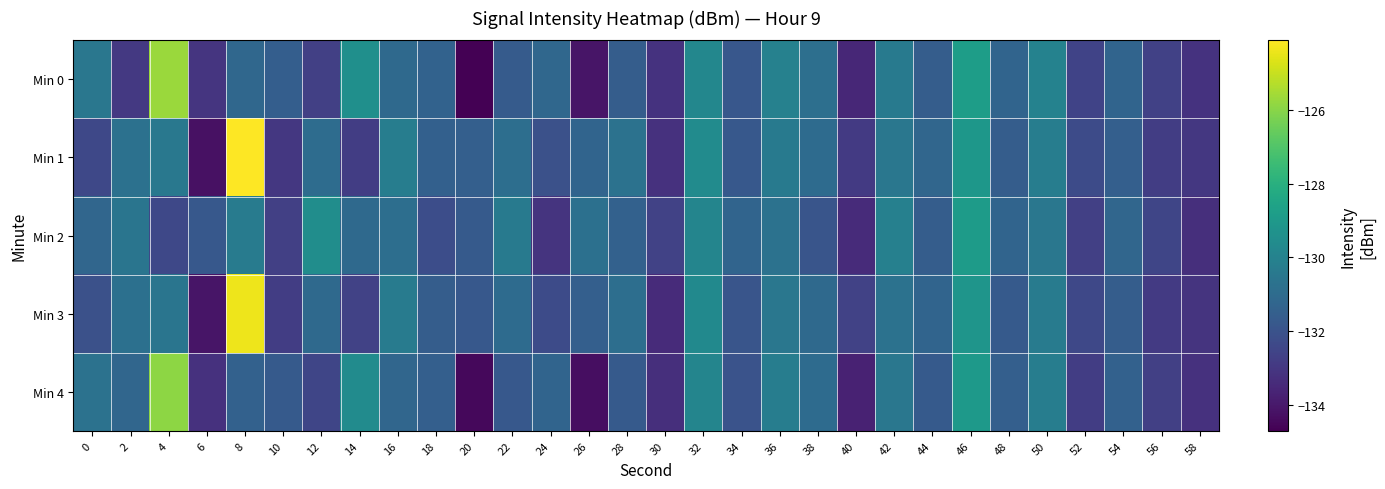

Rank the series at 32 from highest to lowest value.

Min 1, Min 3, Min 0, Min 2, Min 4